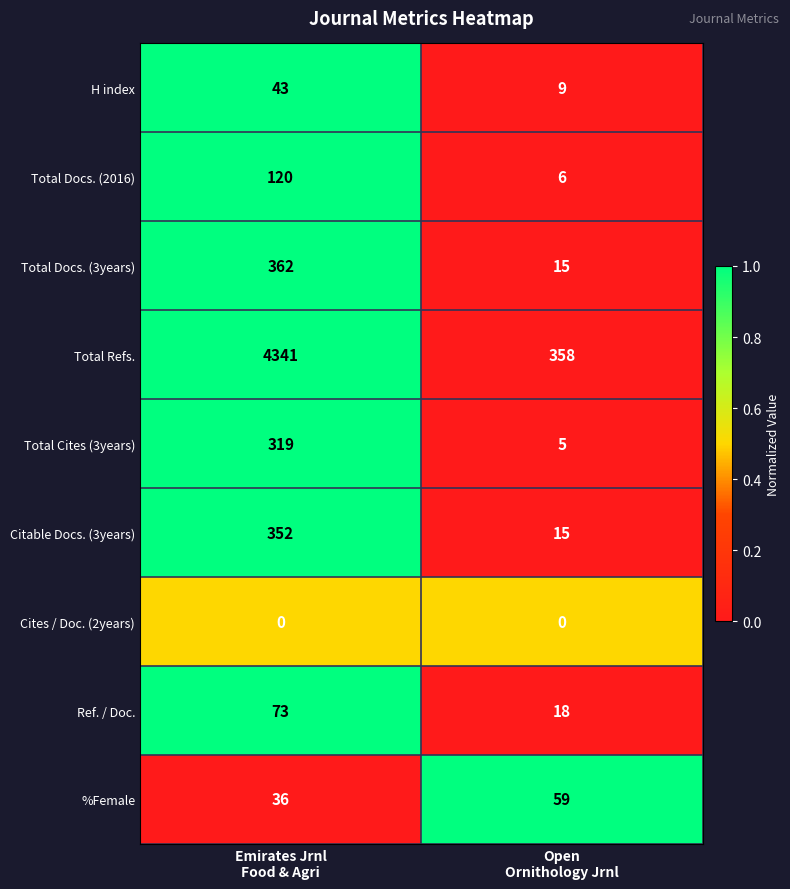

Between Emirates Jrnl
Food & Agri and Open
Ornithology Jrnl, which series saw the biggest shift?

Total Refs.